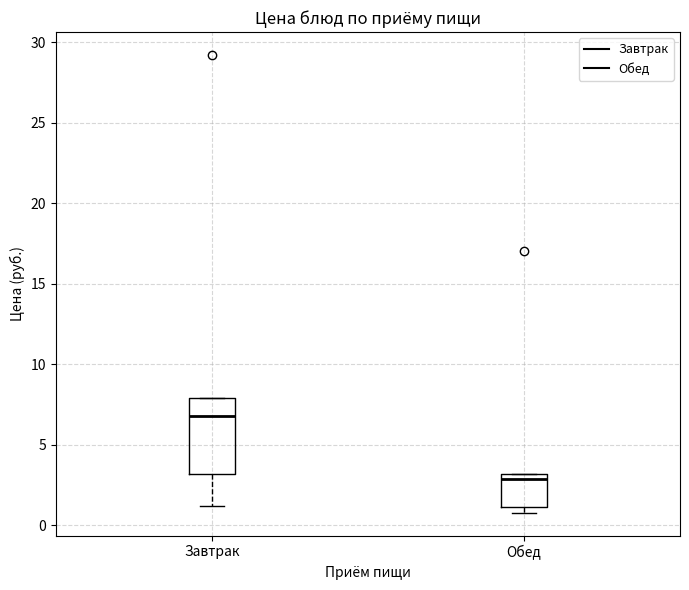

Where is the lower edge of the box for Обед on the y-axis? The values are not printed on the chart, so give them approximately, as read against the axis.

1